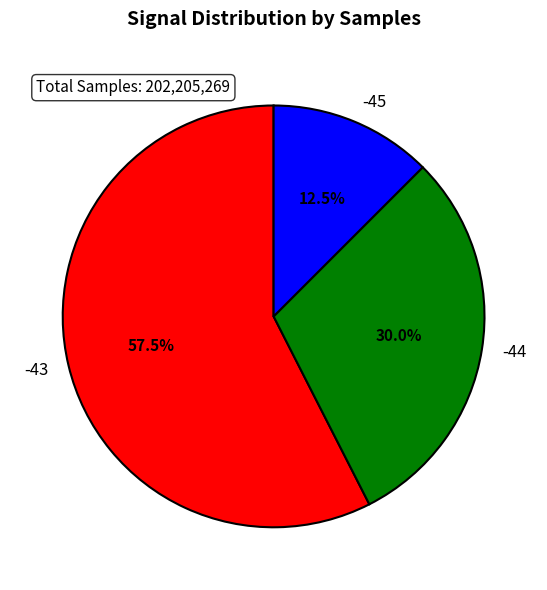

What is the ratio of the value at -43 to the value at -44?

1.9